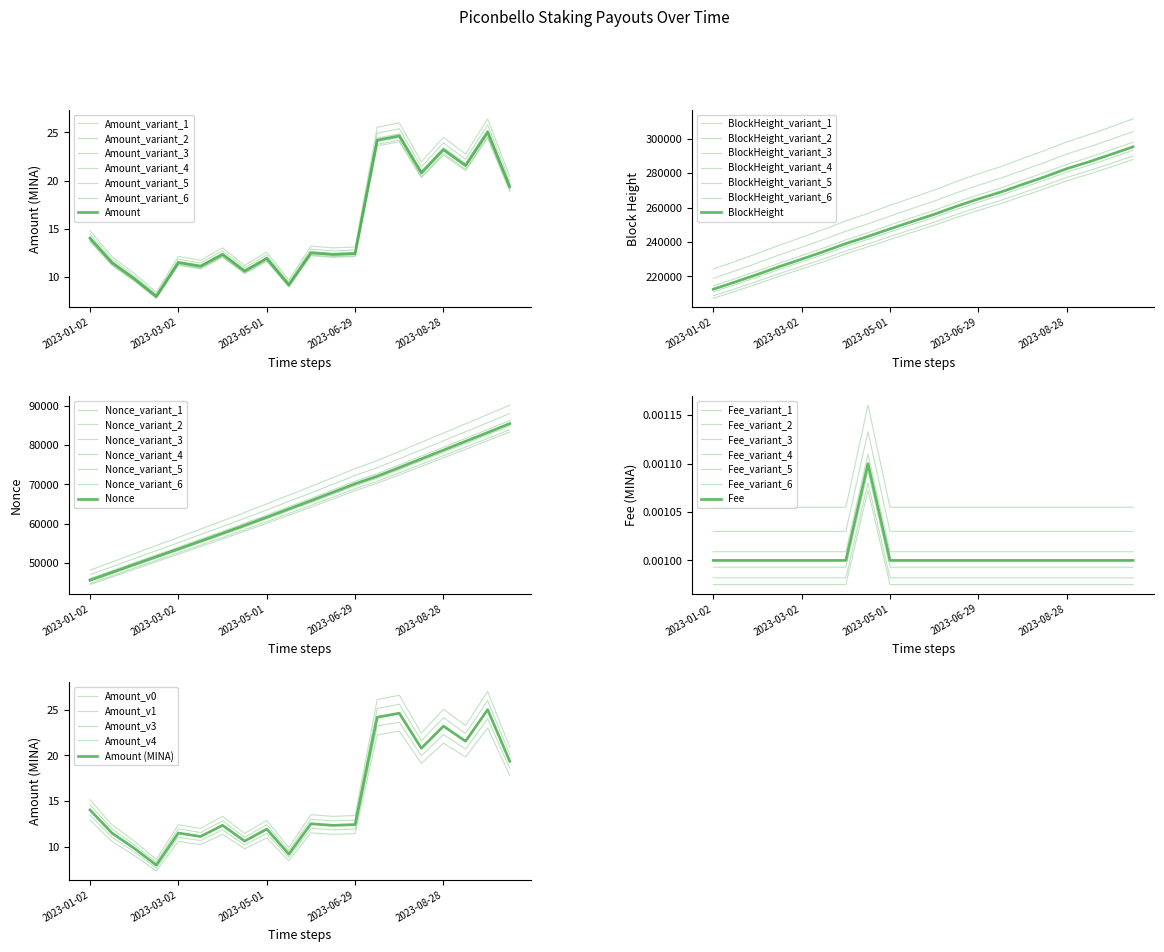

What is the value of the Nonce point at the 4th from the left?

50335.3